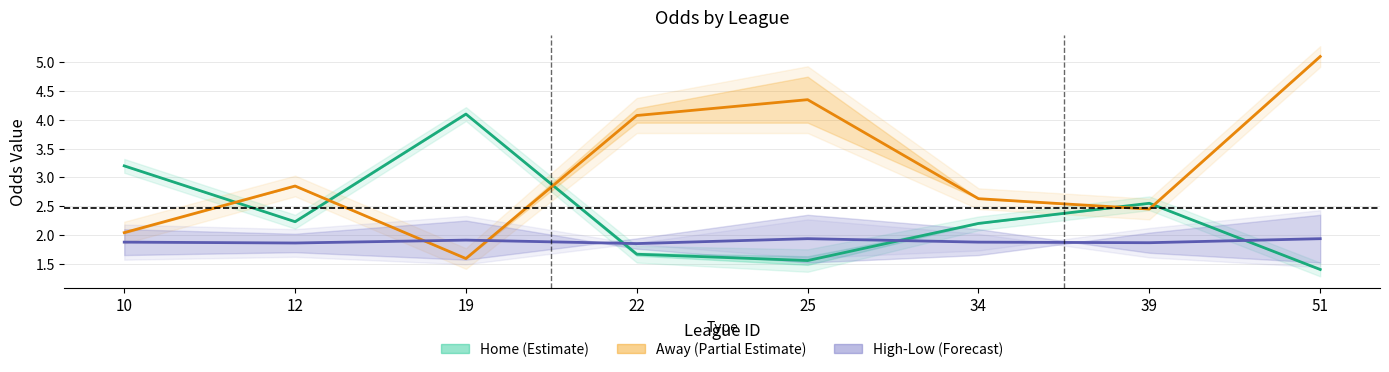

At which label does Away Mid first exceed 2?

10